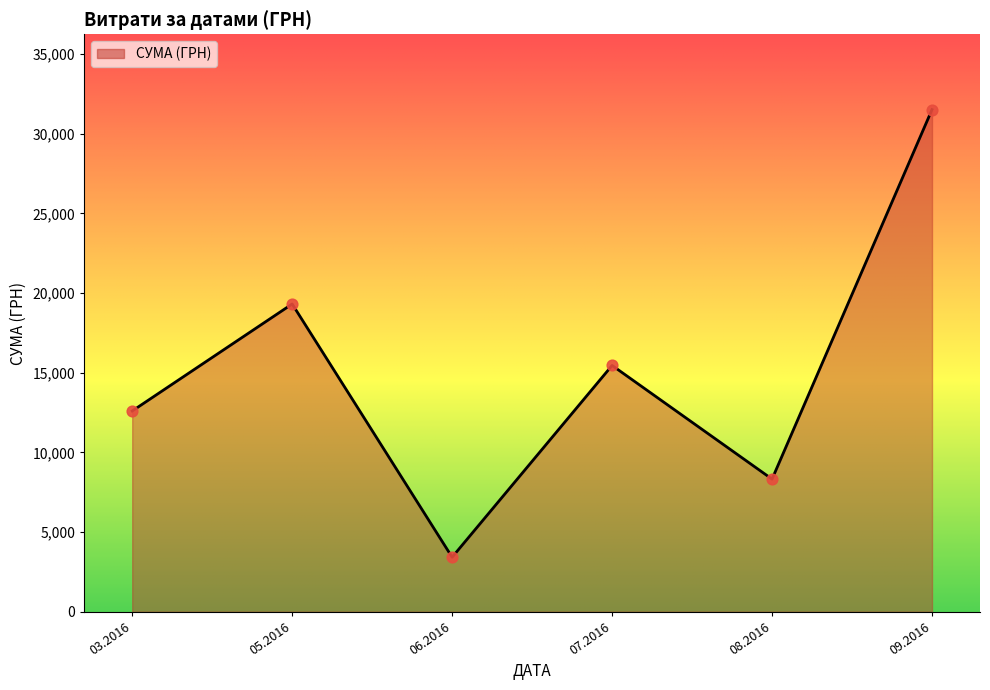

What is the ratio of the value at 09.2016 to the value at 06.2016?

9.2